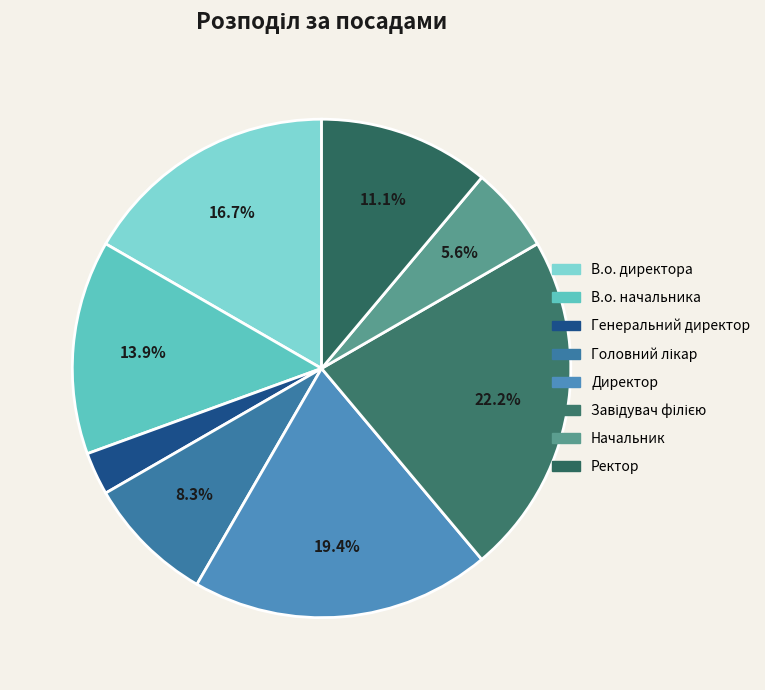

What is the change in value from Головний лікар to Начальник?

-1